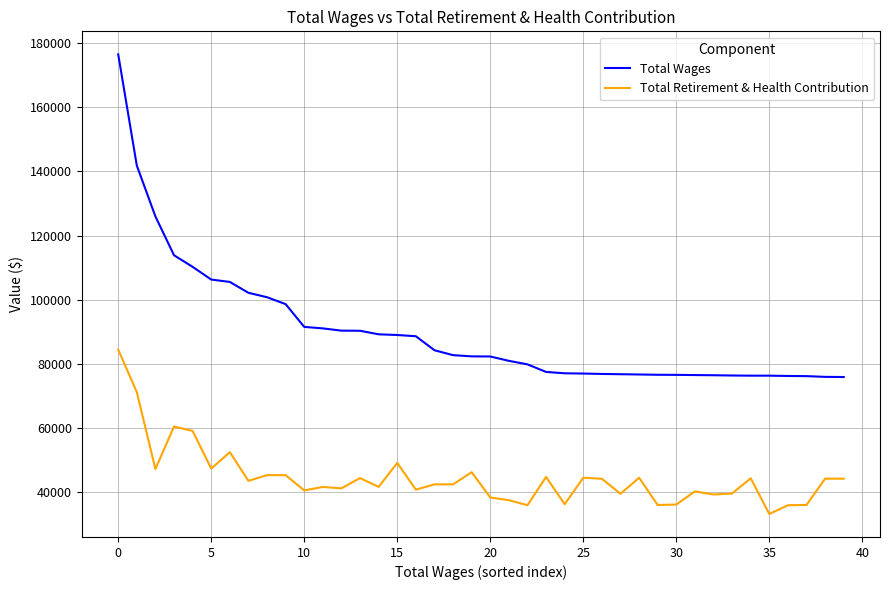

What is the average value of the Total Wages series?

90134